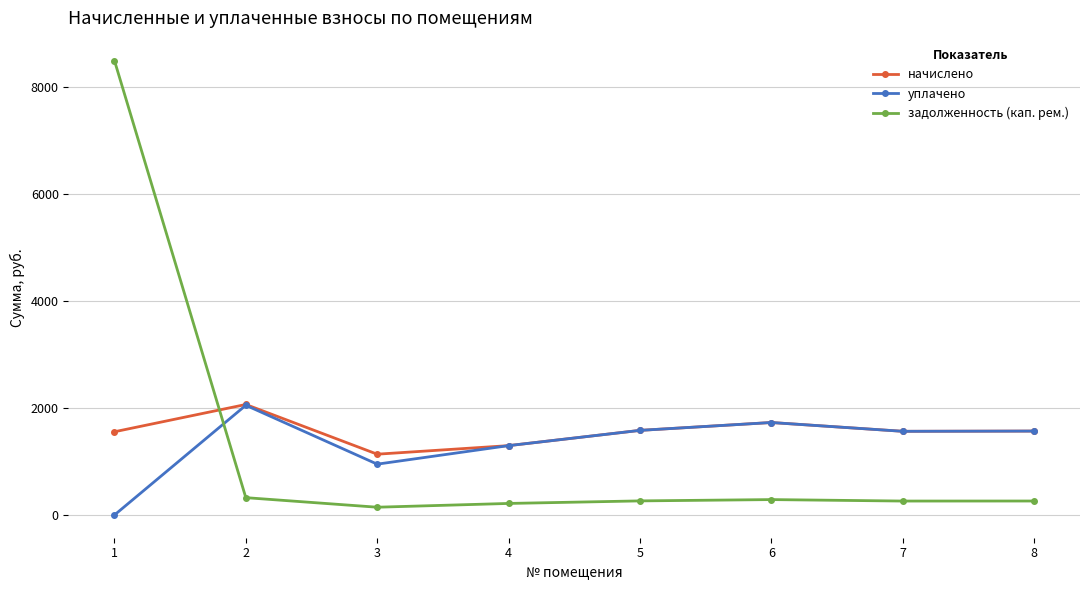

What are all the series names shown in the legend?

начислено, уплачено, задолженность (кап. рем.)